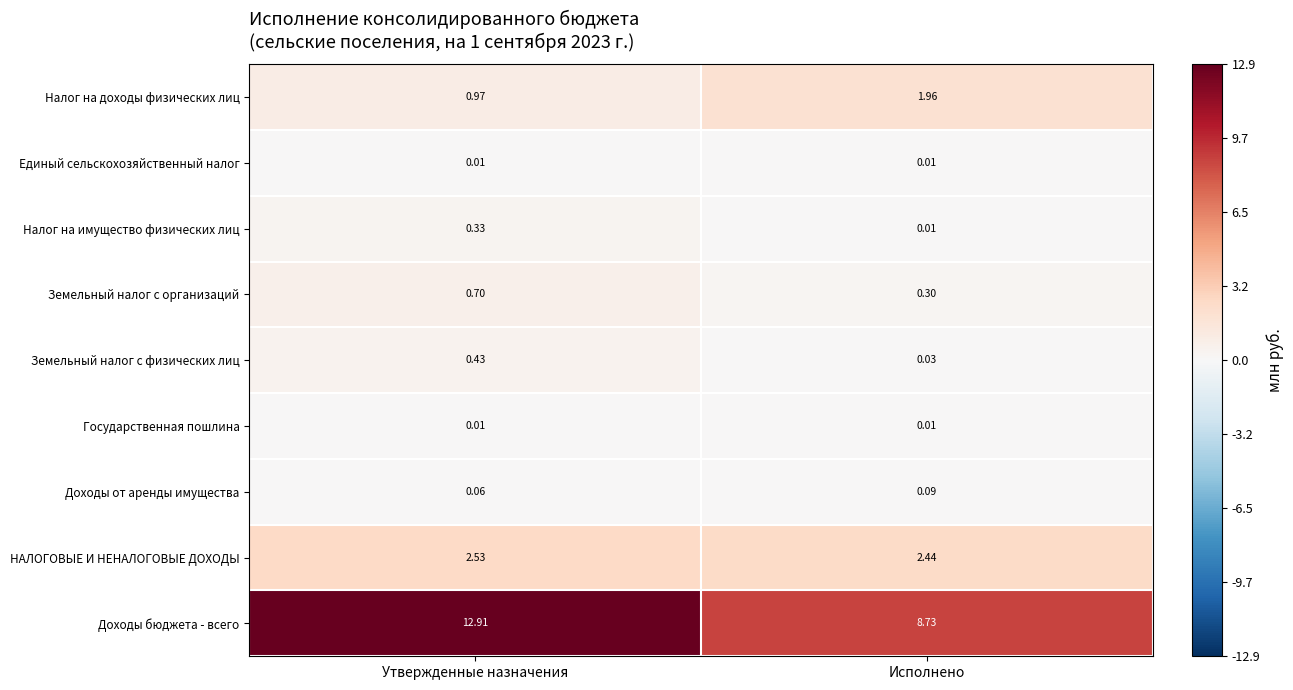

How many distinct data groups are displayed?

9